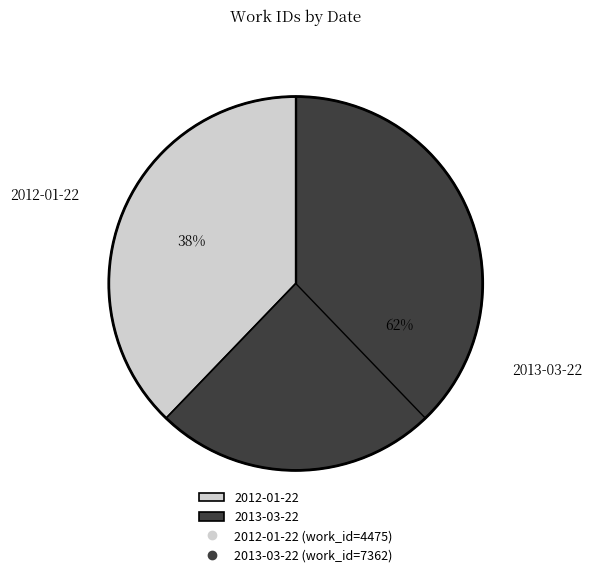

Do 2013-03-22 and 2012-01-22 together represent more than half of the pie?

Yes